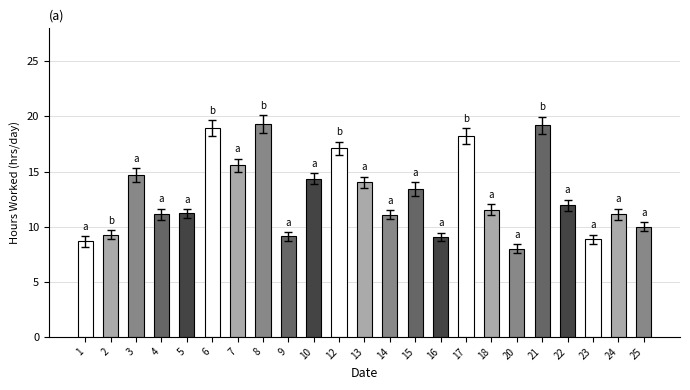

What is the difference between the values at 12 and 24?

6.0